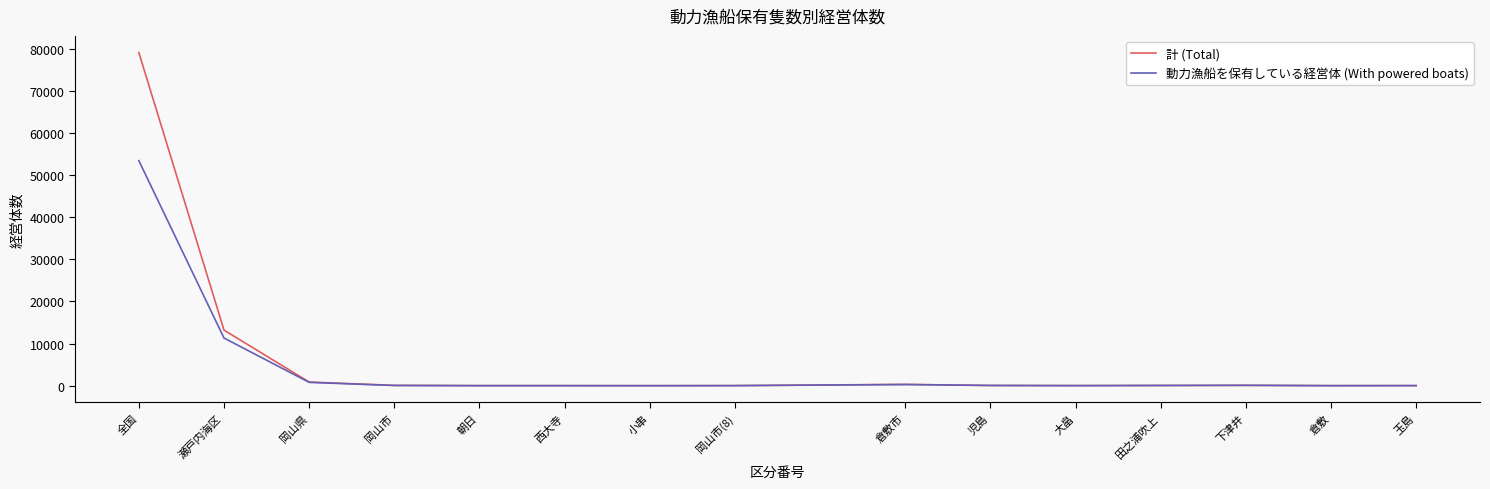

Which series has the widest spread of values?

計 (Total)